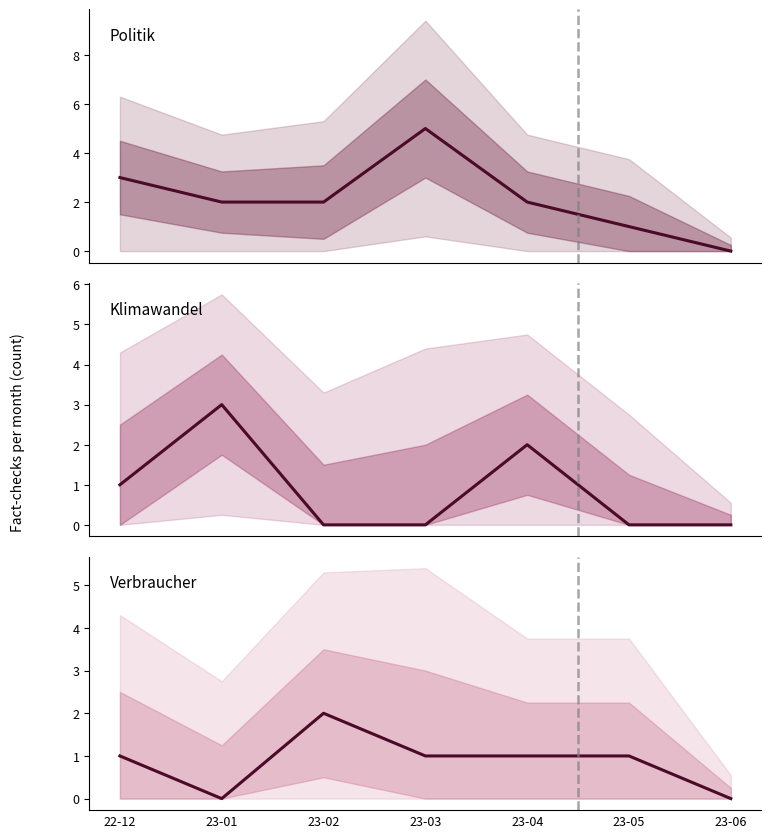

True or false: Klimawandel and Politik cross at least once.

True